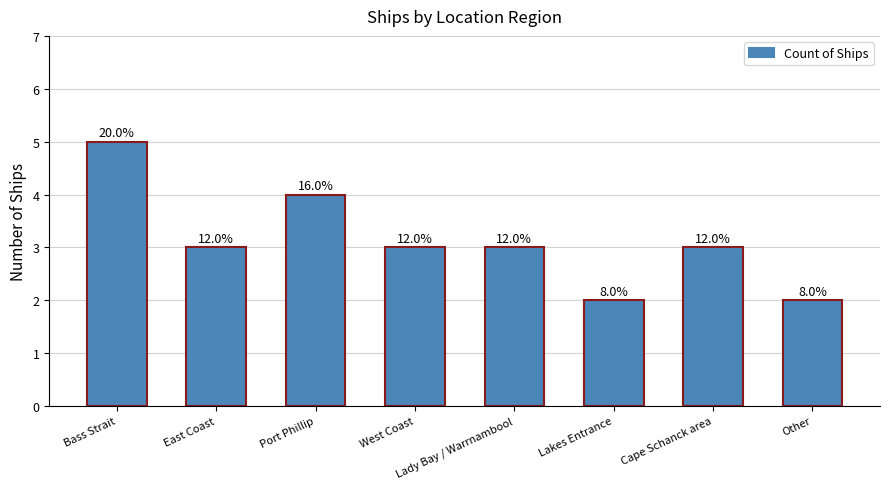

How many bars are there in total?

8